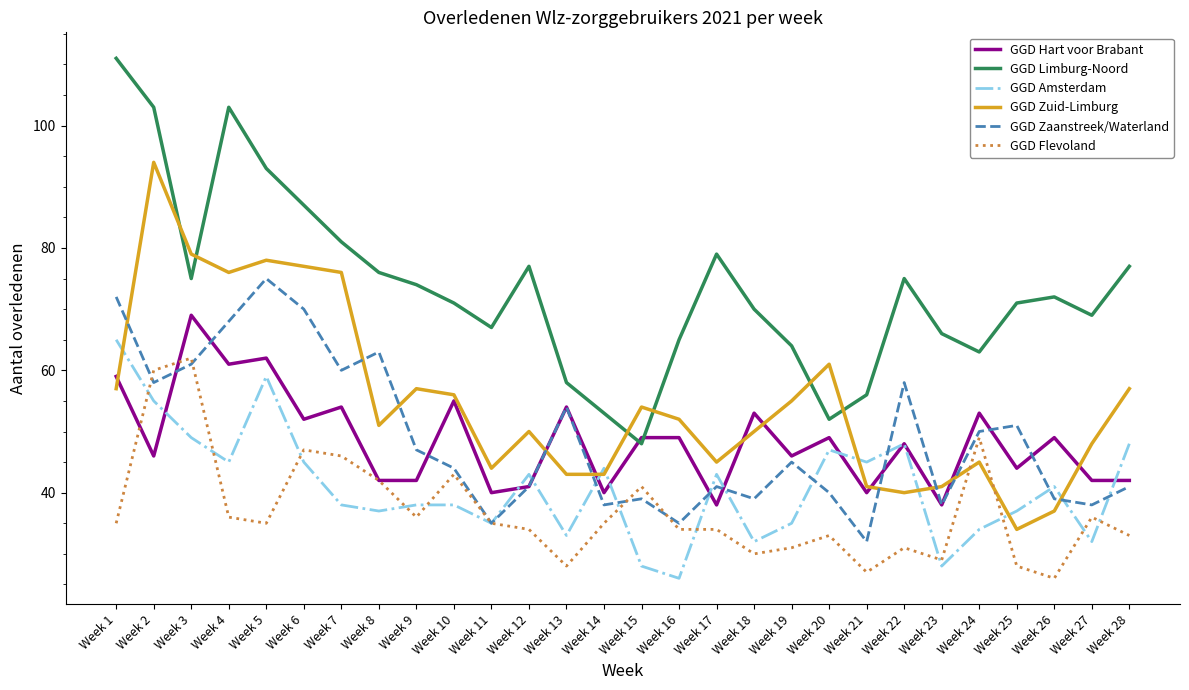

Where is the first local maximum for GGD Zuid-Limburg?

Week 2